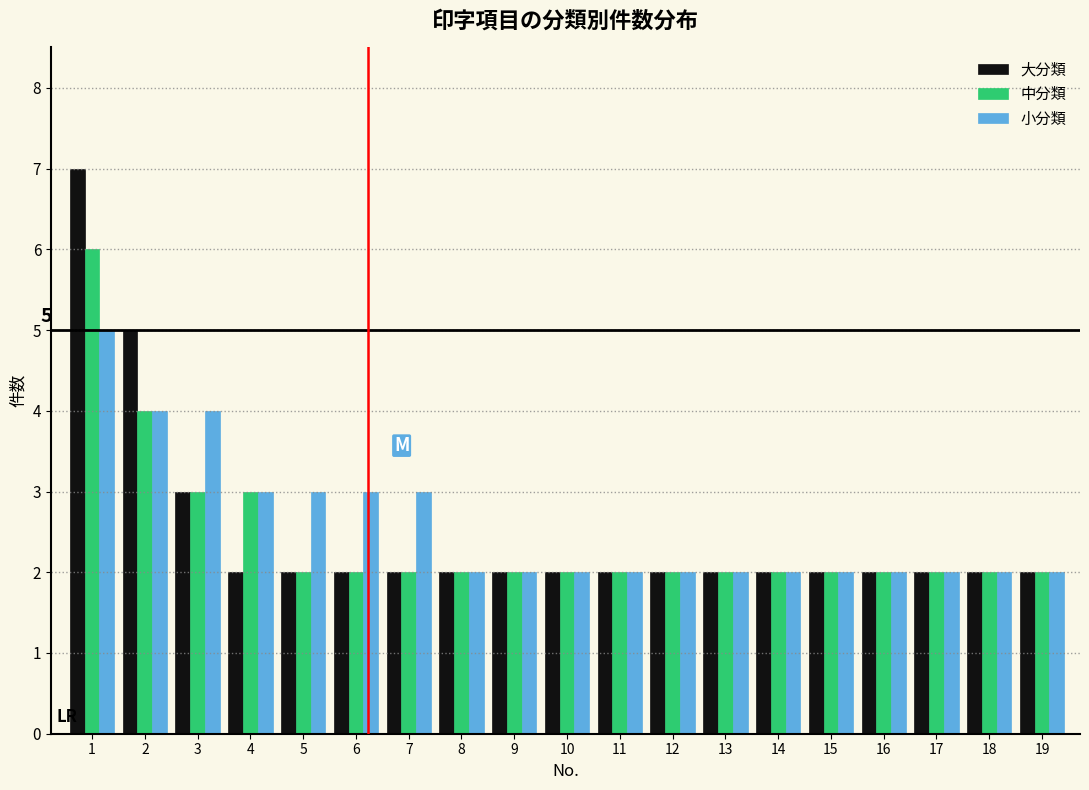

What is the total value across all series at 15?

6